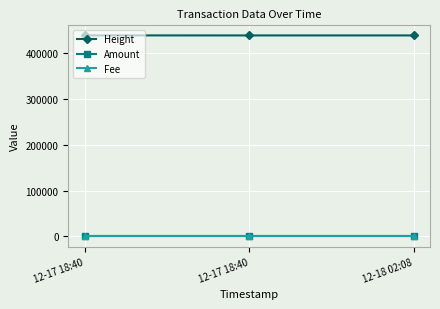

Is this an area chart (filled region under the line)?

No